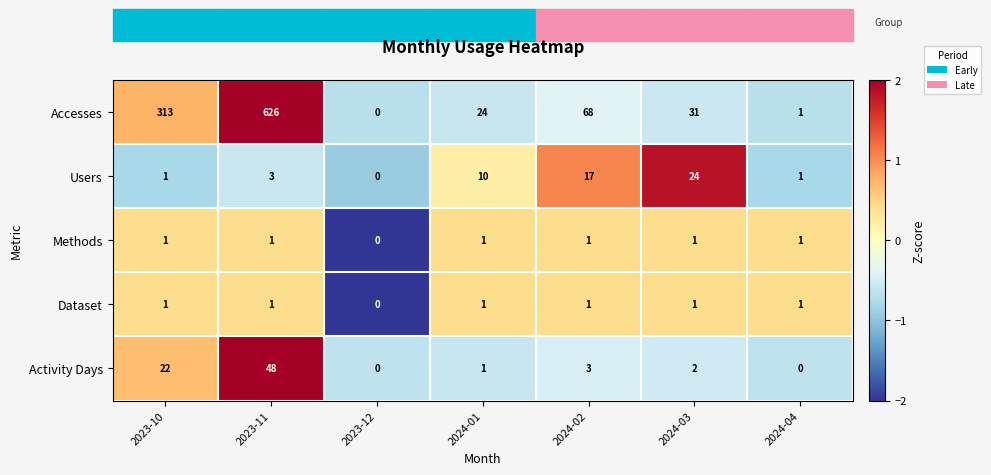

What is the greatest value displayed?

626